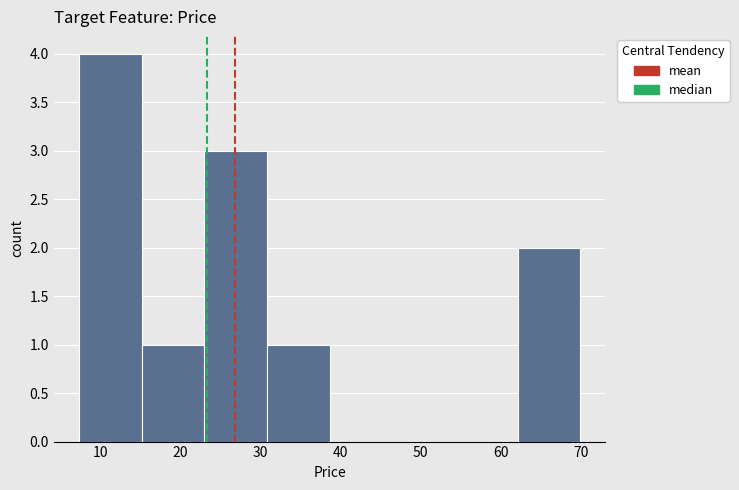

What is the height of the bar covering 7 to 15 on the x-axis? Neither the bar edges nor the heights are printed on the chart, so give them approximately, as read against the axes.

4